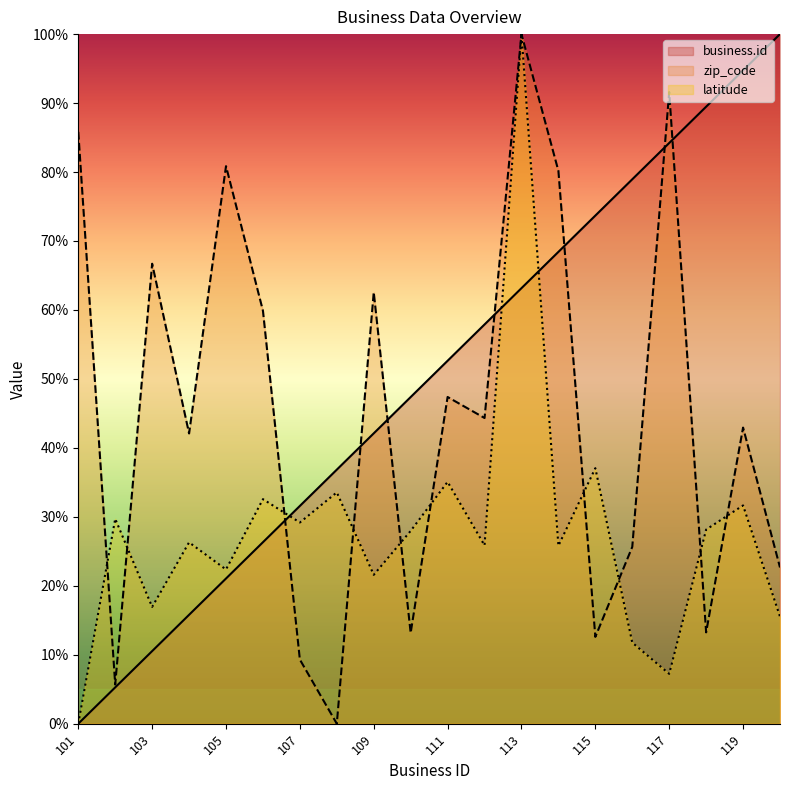

What is the greatest value displayed?

100.0